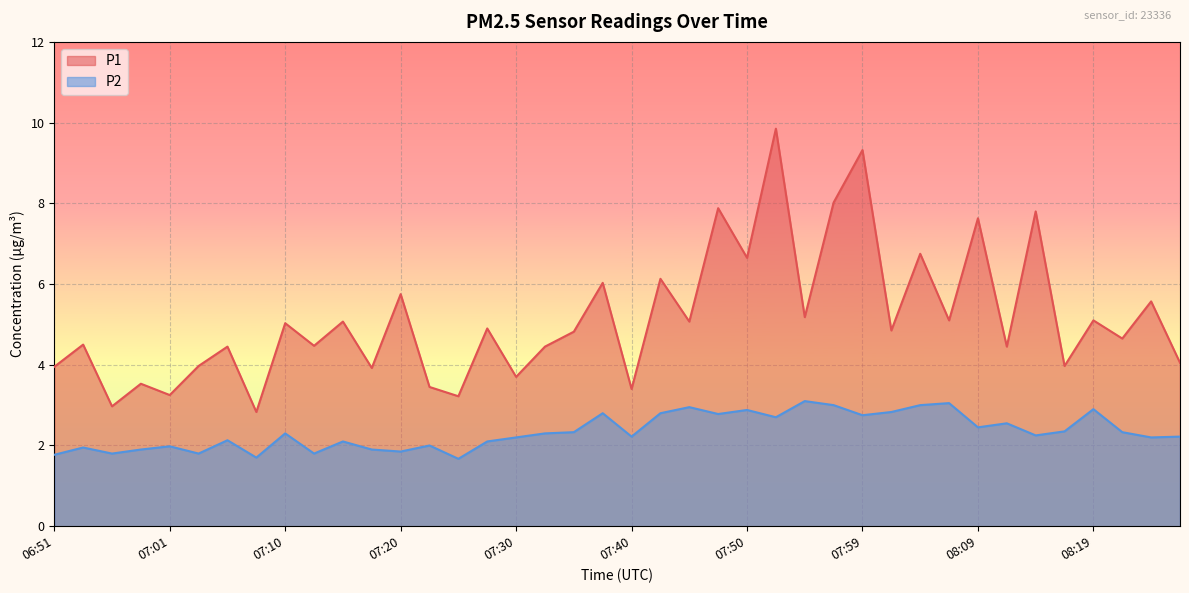

Reading right to left, what are all the values shown in this chart?

P1: 4.0	5.6	4.7	5.1	4.0	7.8	4.5	7.6	5.1	6.8	4.8	9.3	8.0	5.2	9.8	6.7	7.9	5.1	6.1	3.4	6.0	4.8	4.5	3.7	4.9	3.2	3.5	5.8	3.9	5.1	4.5	5.0	2.8	4.5	4.0	3.2	3.5	3.0	4.5	4.0
P2: 2.2	2.2	2.3	2.9	2.4	2.2	2.5	2.5	3.0	3.0	2.8	2.8	3.0	3.1	2.7	2.9	2.8	3.0	2.8	2.2	2.8	2.3	2.3	2.2	2.1	1.7	2.0	1.9	1.9	2.1	1.8	2.3	1.7	2.1	1.8	2.0	1.9	1.8	1.9	1.8